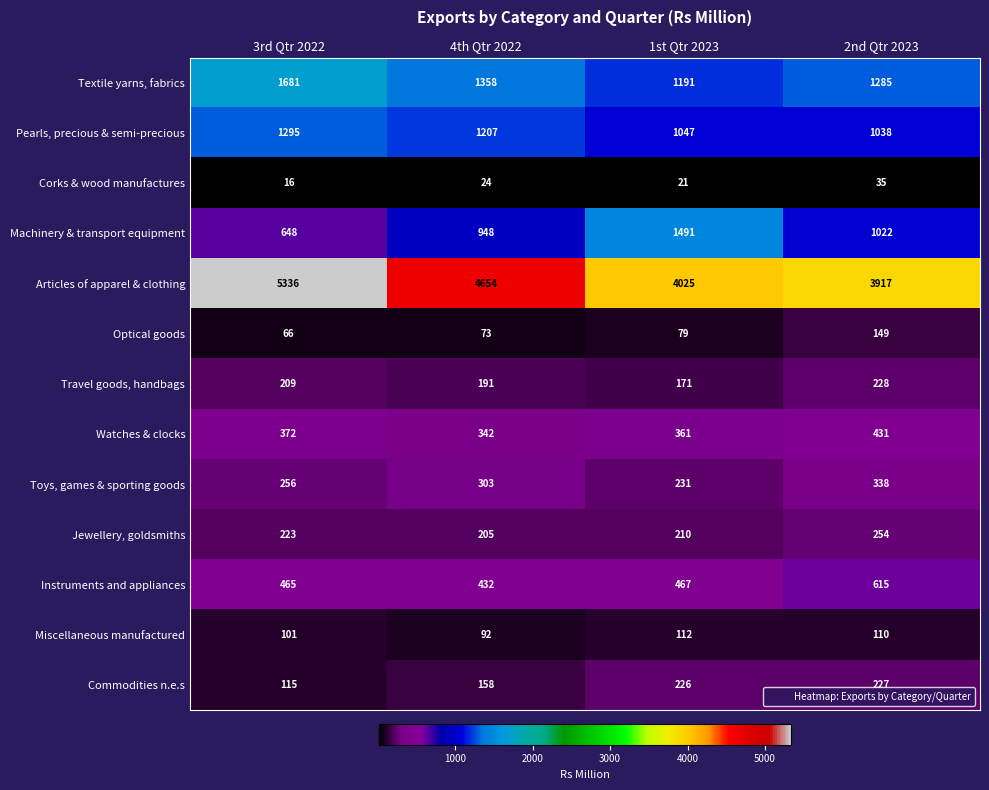

Which series changed the most between 1st Qtr 2023 and 2nd Qtr 2023?

Machinery & transport equipment